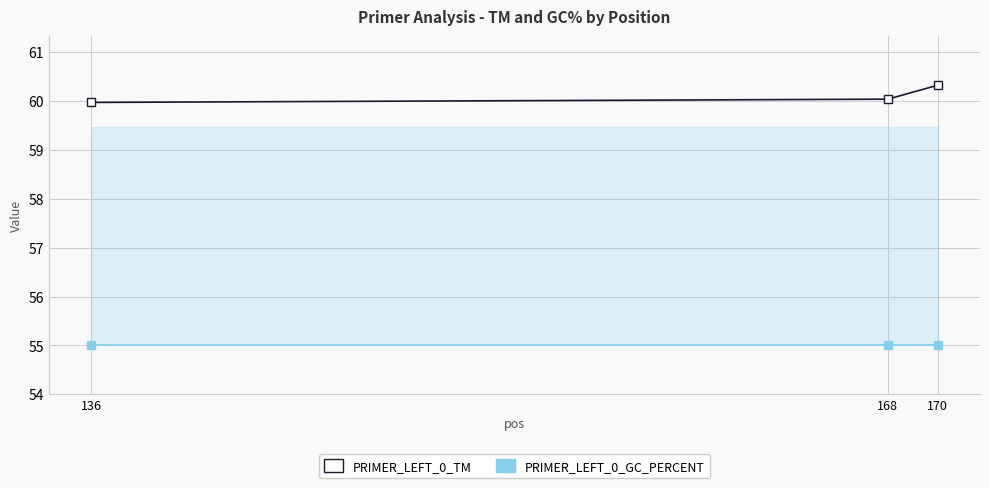

Reading left to right, extract all data points from this chart.

PRIMER_LEFT_0_TM: 136=60.0	168=60.0	170=60.3
PRIMER_LEFT_0_GC_PERCENT: 136=55.0	168=55.0	170=55.0